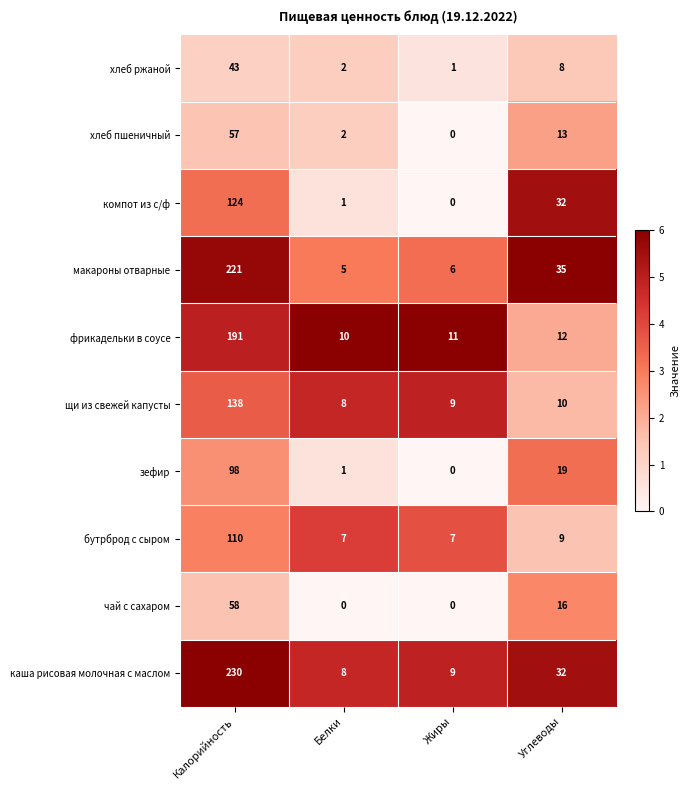

Which category has the highest value across all series?

Калорийность